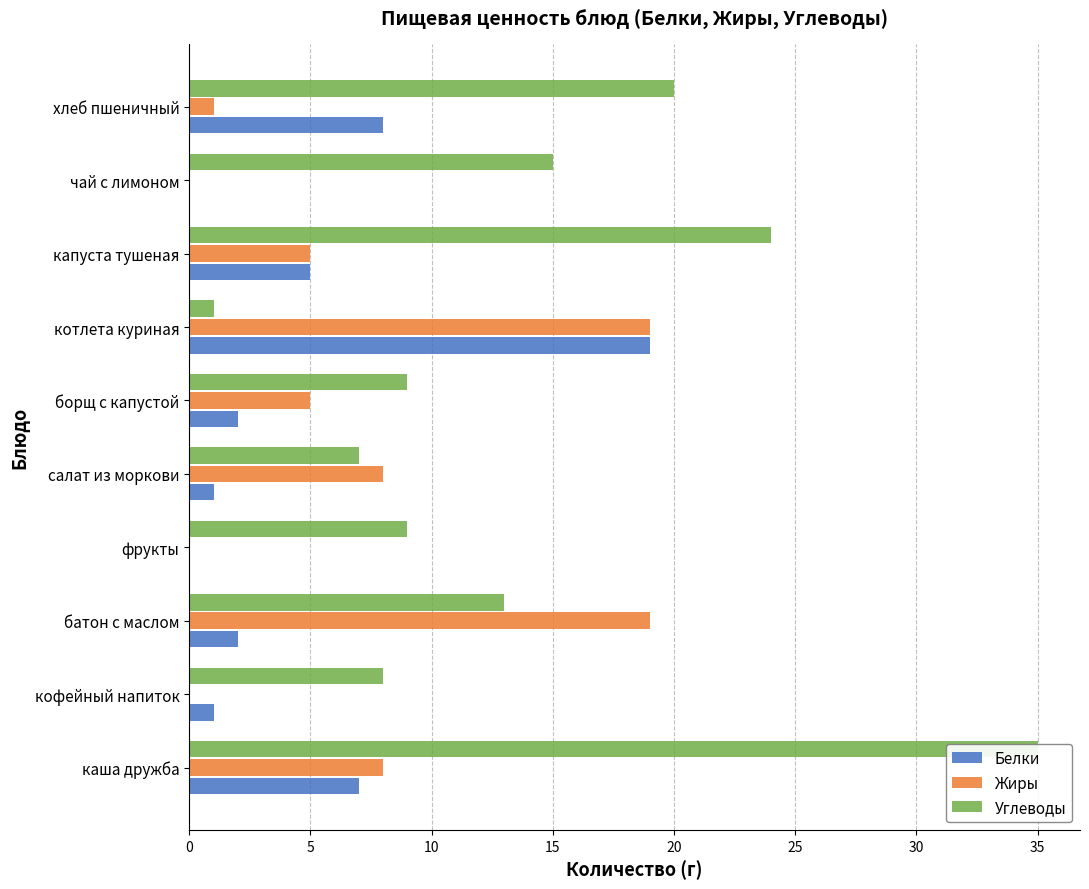

Does the chart contain any negative values?

No